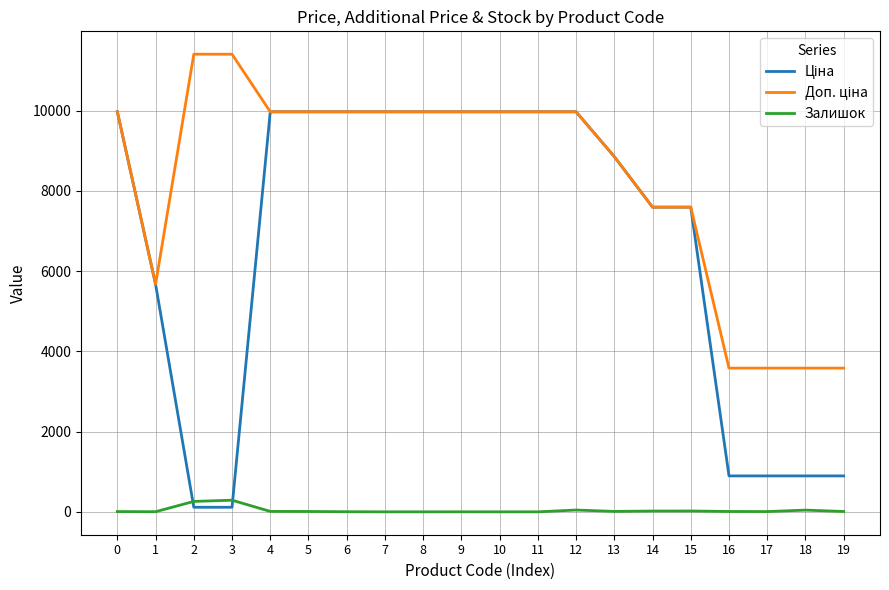

What is the total value across all series at 7?

19950.0